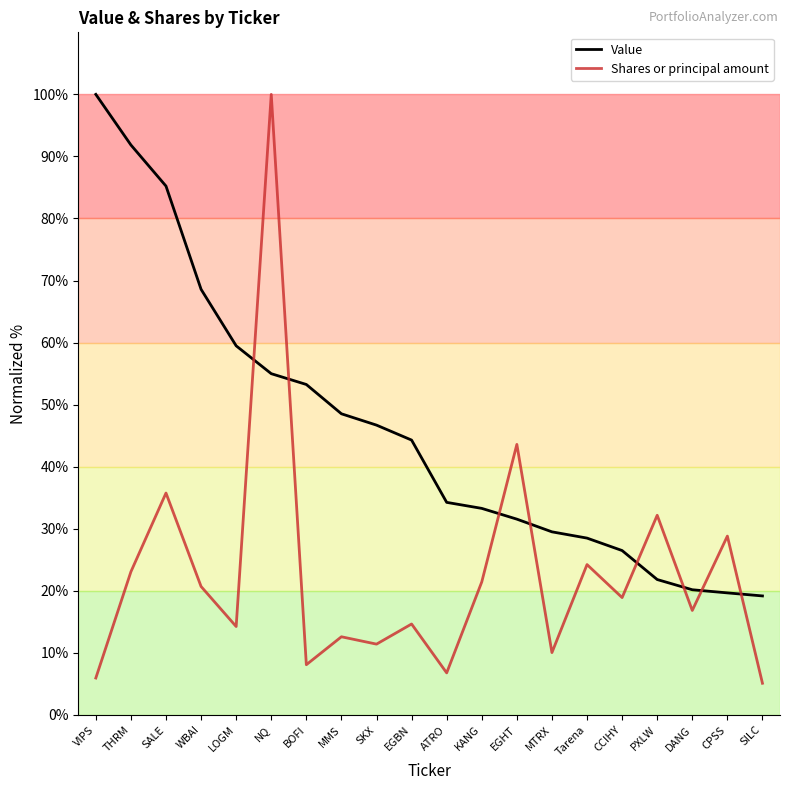

At which label is Shares or principal amount closest to 52?

EGHT